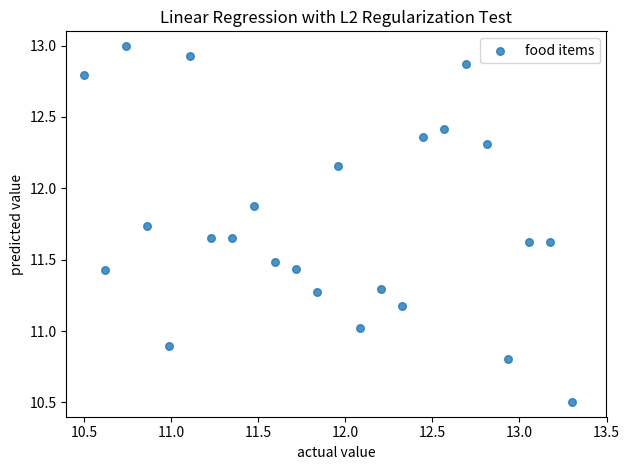

What is the range of X values (max minus min)?

2.8